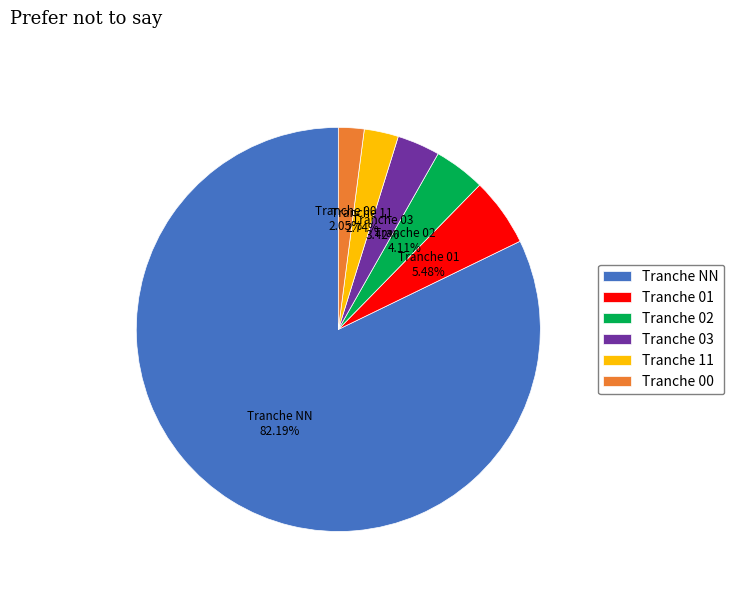

Is there a majority slice in this chart?

Yes